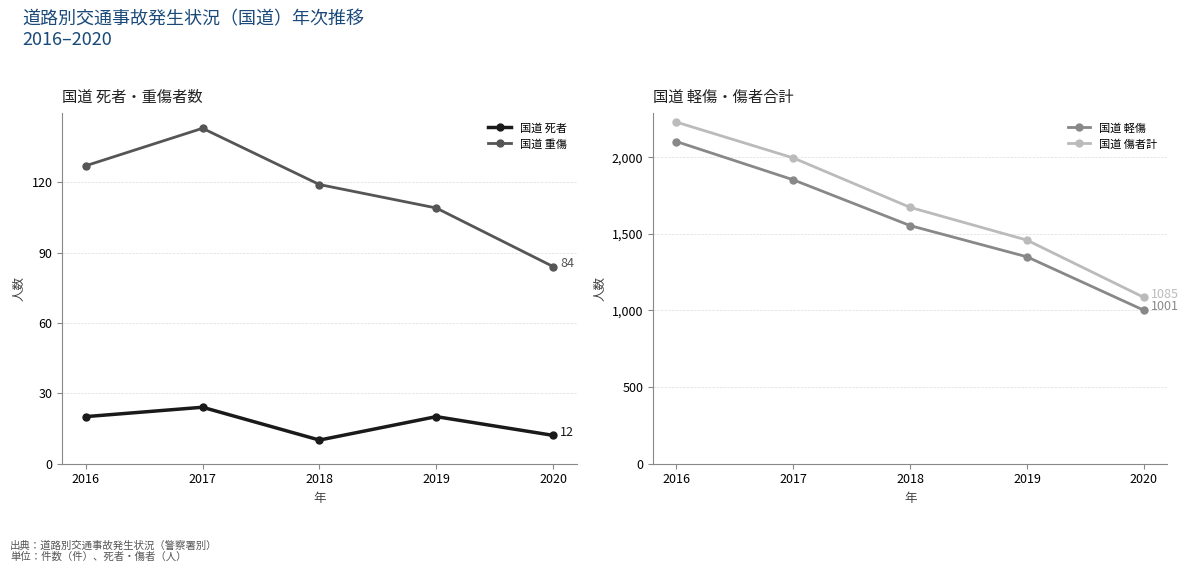

What is the difference between the 国道 死者 values at 2018 and 2016?

10